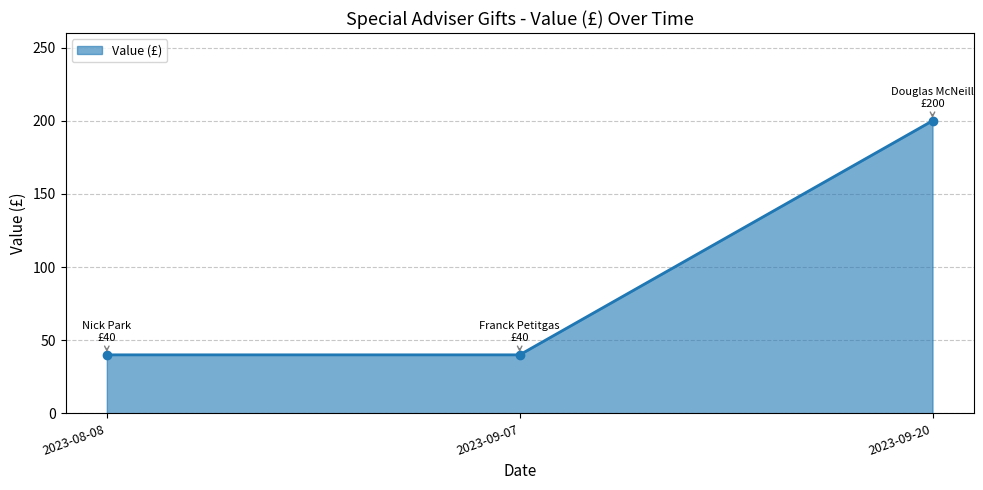

What is the sum of all values?

280